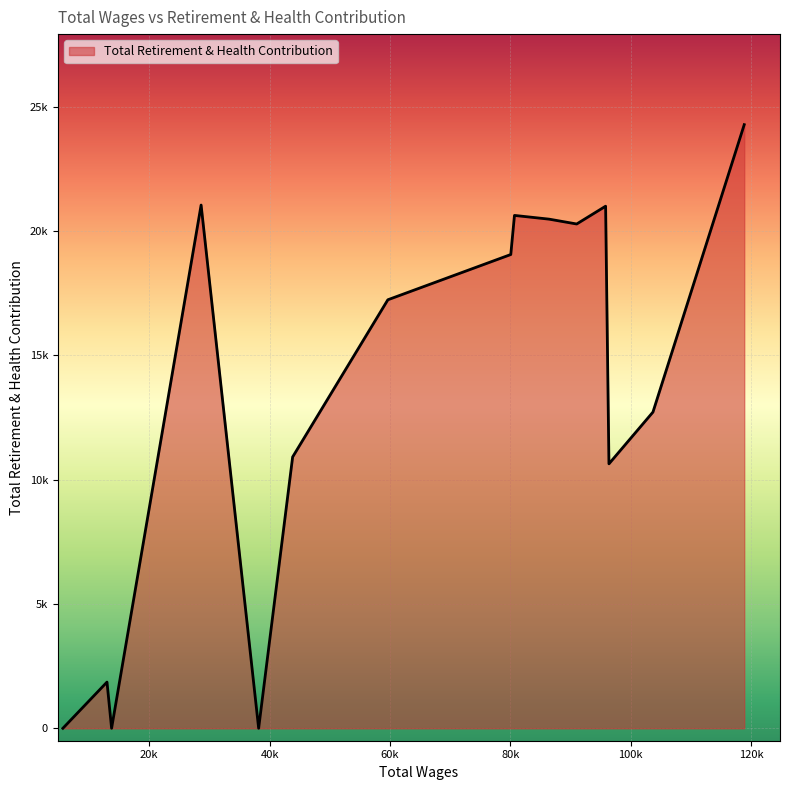

Does the chart display data point markers on the line(s)?

No